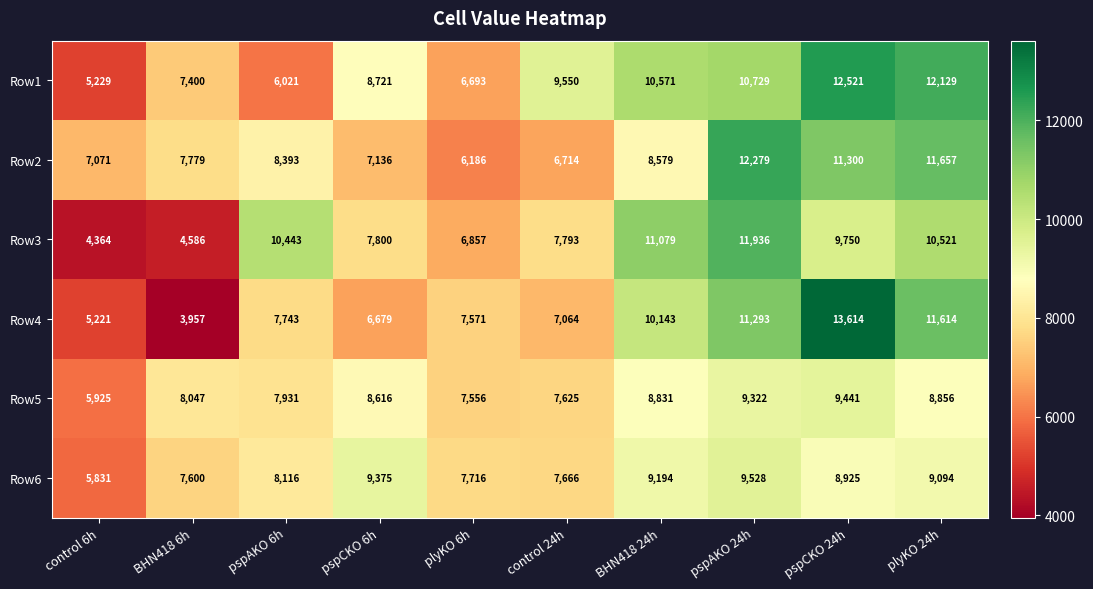

True or false: Row4 has a value of 5395 at plyKO 24h.

False